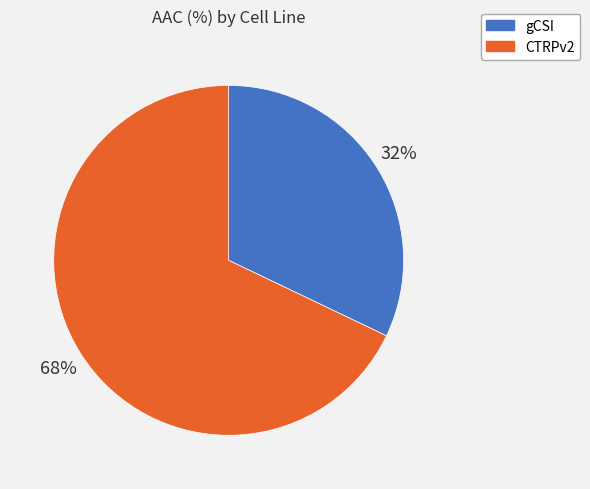

To the nearest percent, what portion does CTRPv2 represent?

68%